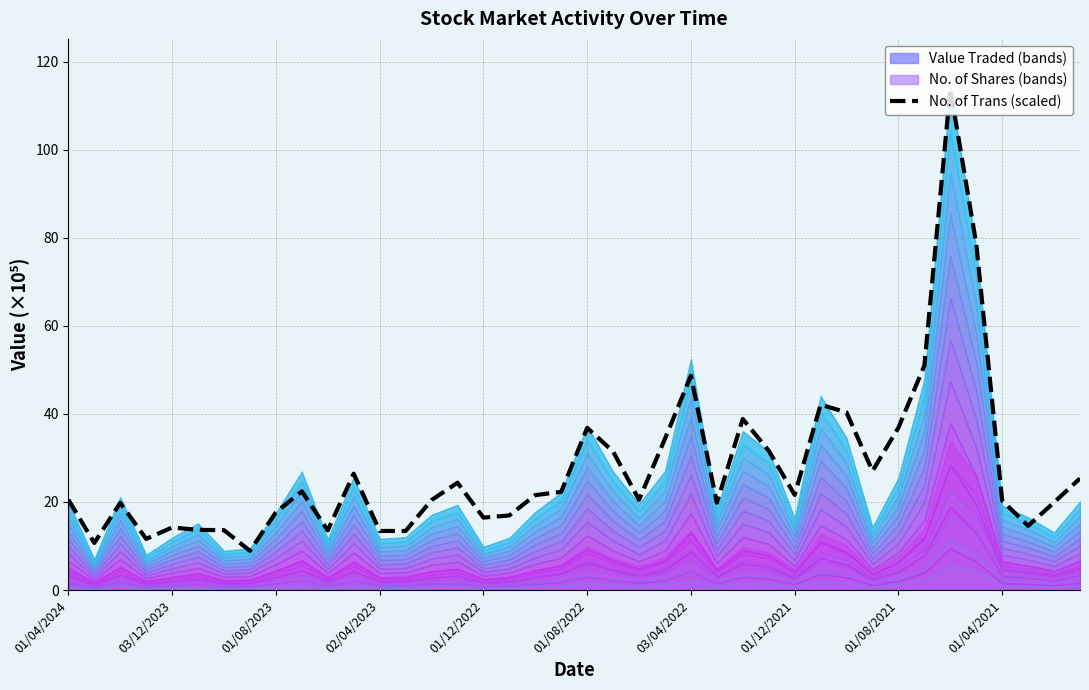

At which category does the chart reach its peak across all series?

34